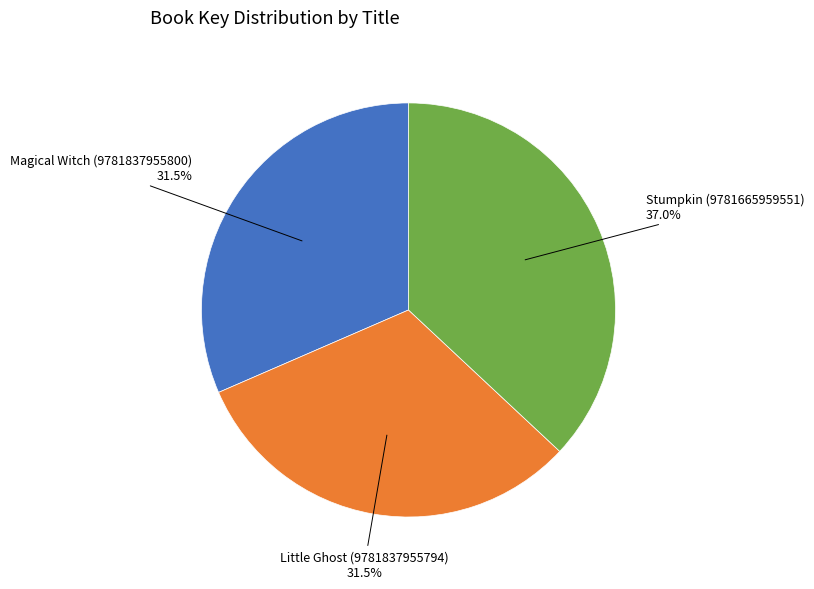

Is there any slice that represents more than half of the pie?

No